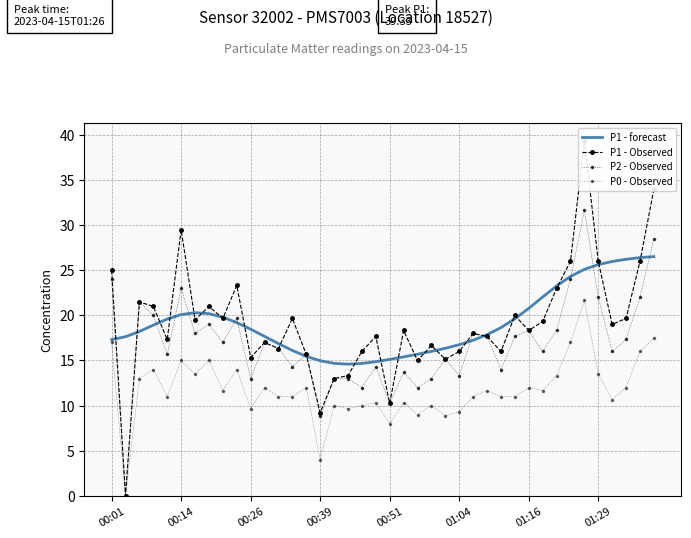

What is the value of the P1 - Observed point at the 10th from the left?

23.3